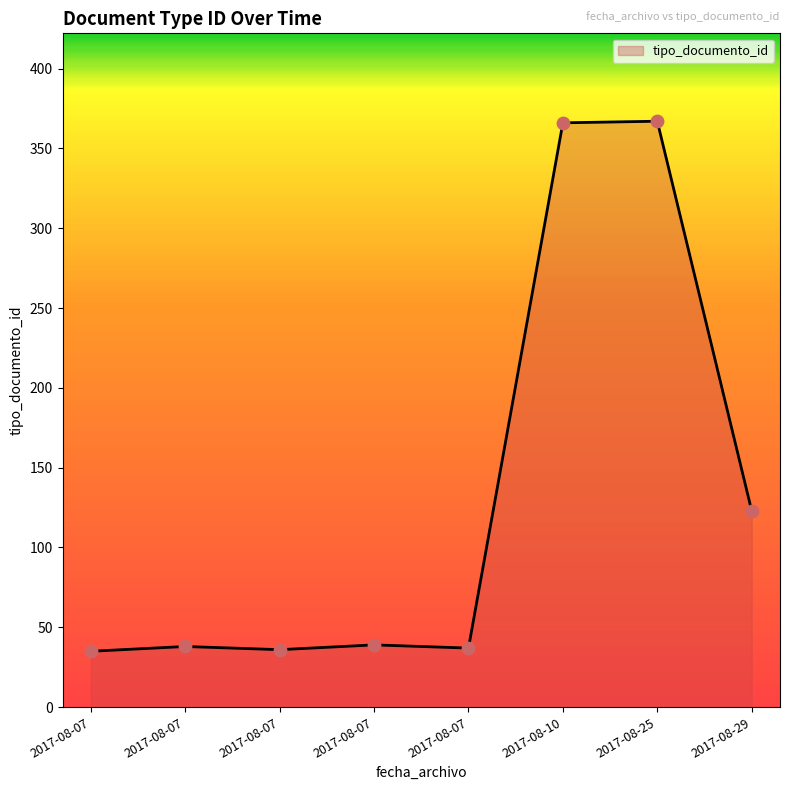

How many distinct data groups are displayed?

1